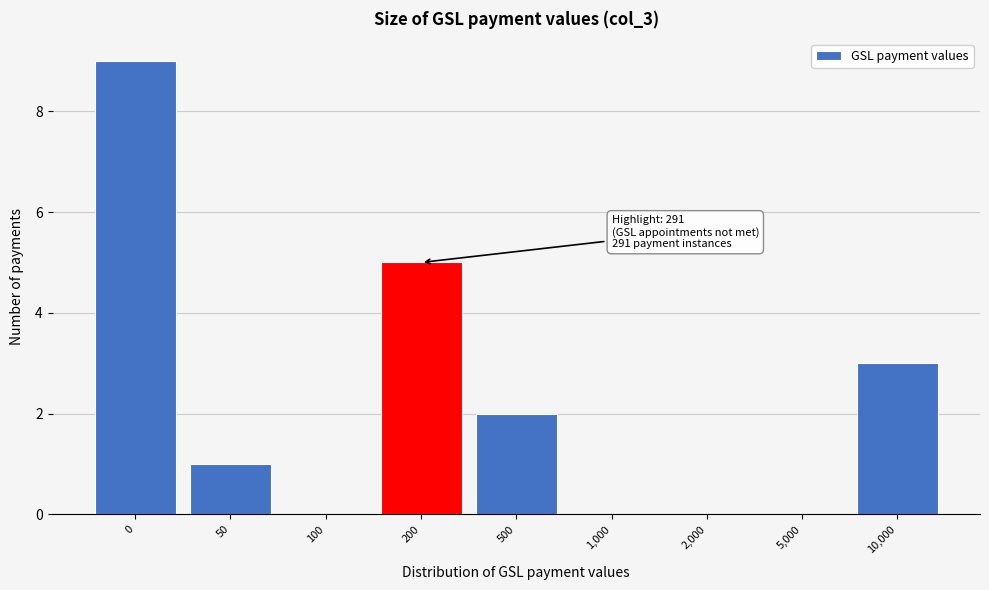

Reading left to right, what are all the values shown in this chart?

0=9	50=1	100=0	200=5	500=2	1,000=0	2,000=0	5,000=0	10,000=3